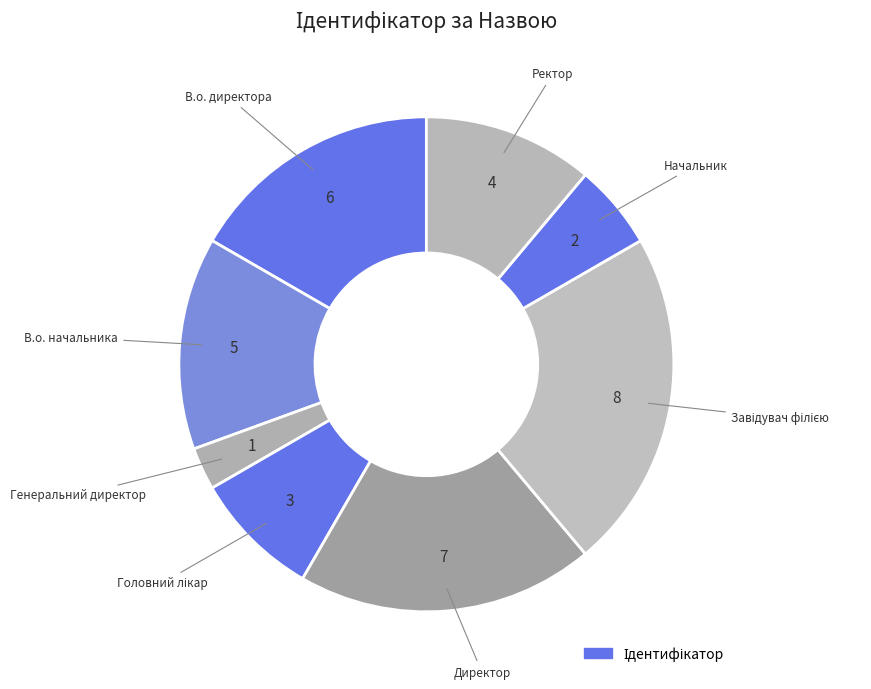

How many slices are in this pie chart?

8